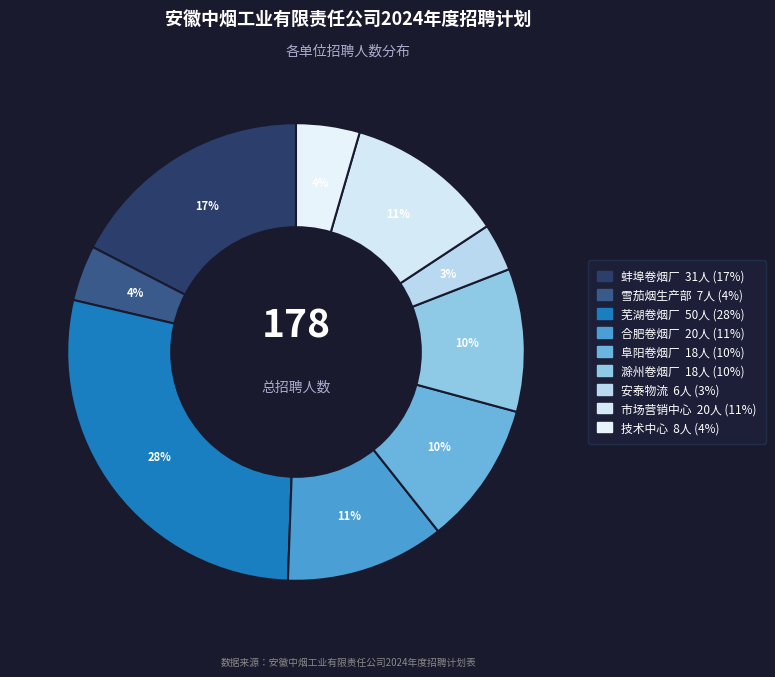

What percentage is the 市场营销中心 slice, to the nearest percent?

11%